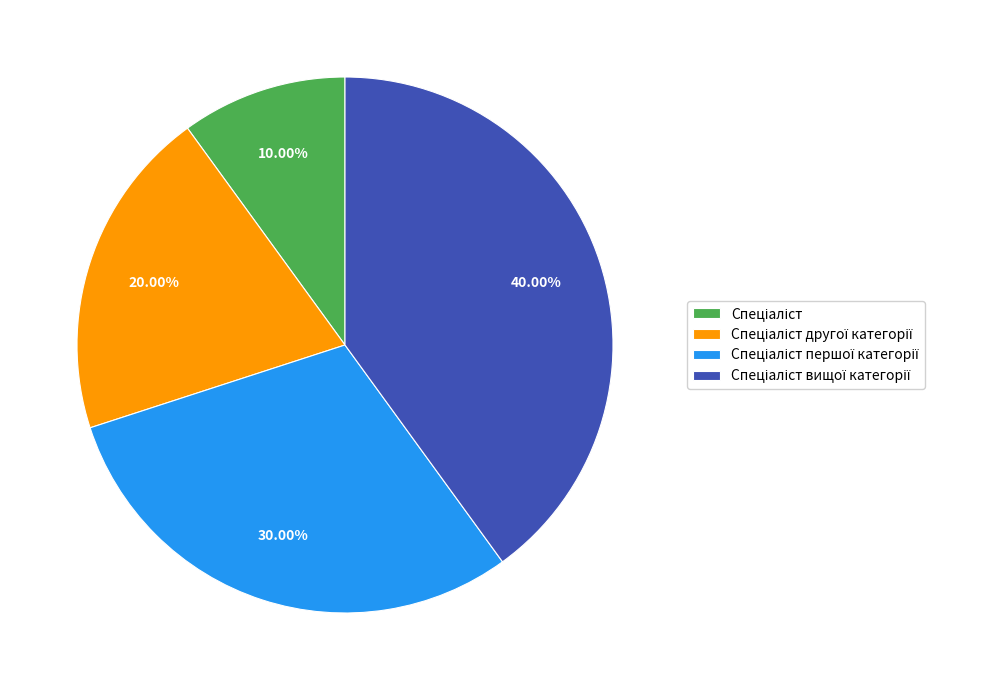

Is there any slice that represents more than half of the pie?

No